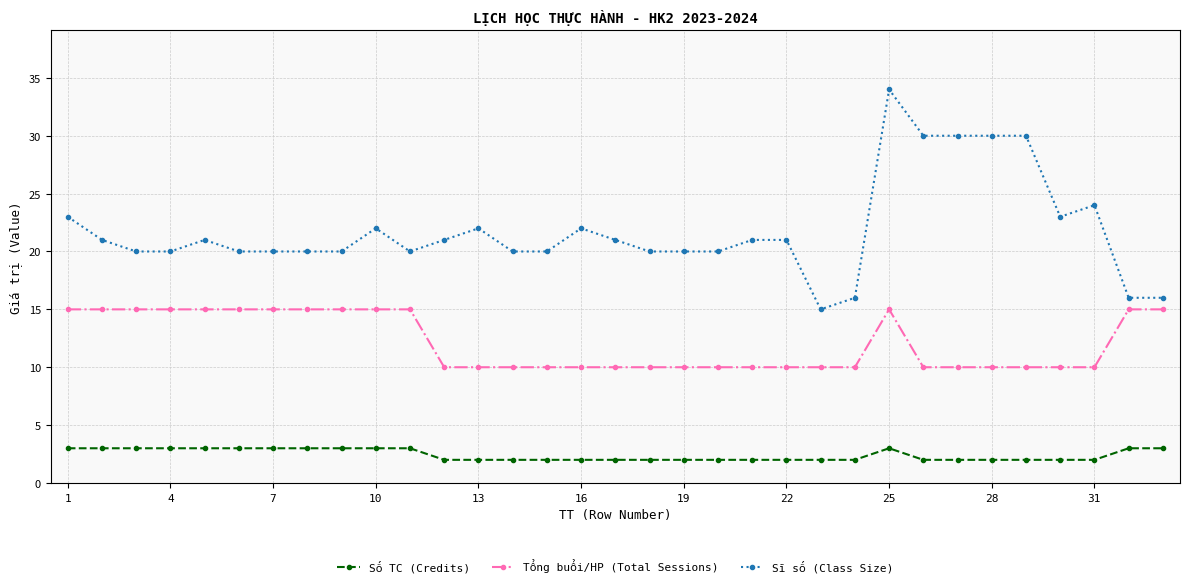

Does the chart display data point markers on the line(s)?

Yes